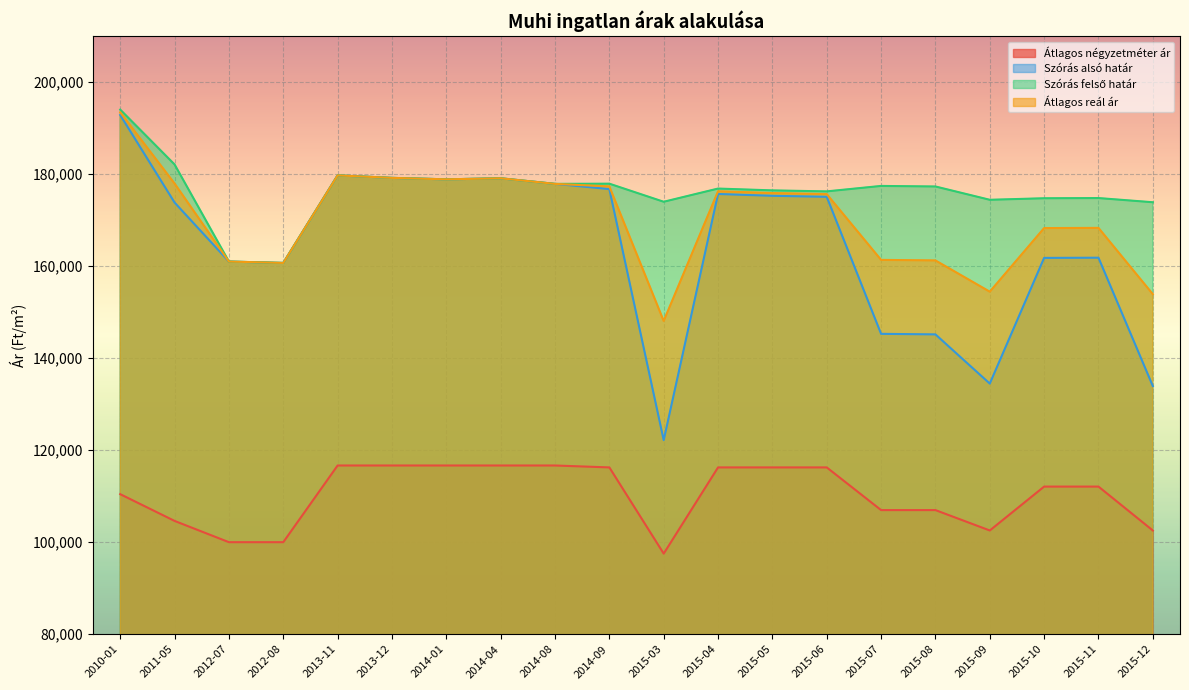

What is the value of the Átlagos reál ár point at the 10th from the left?

177322